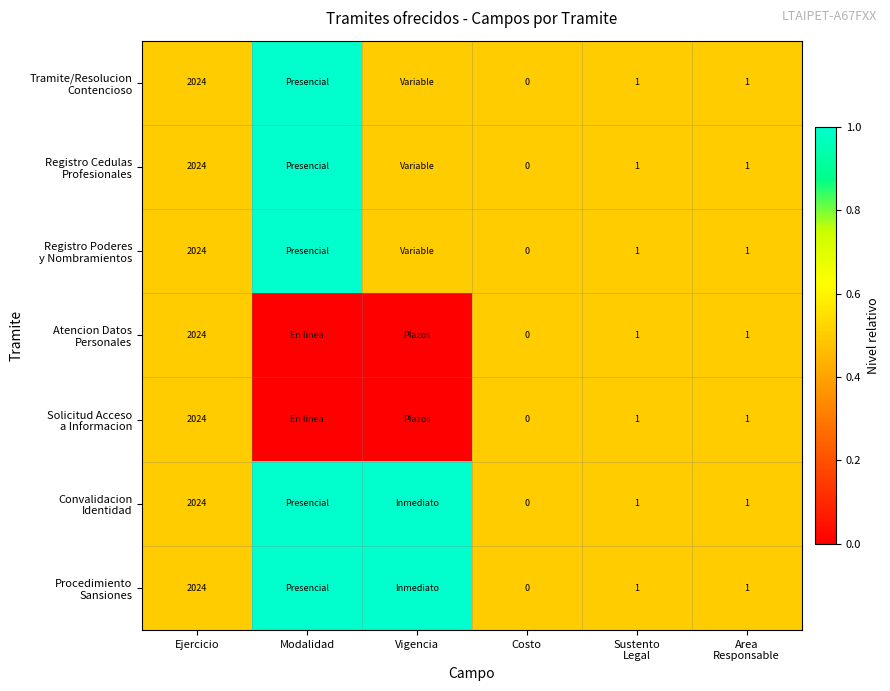

Between Vigencia and Sustento Legal, which series saw the biggest shift?

Atencion Datos Personales